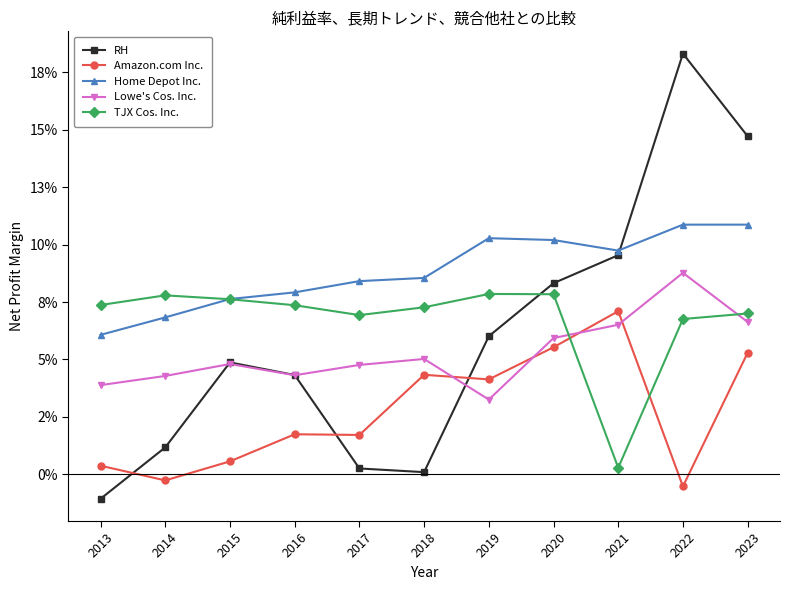

Reading left to right, what are all the values shown in this chart?

RH: -0.0	0.0	0.0	0.0	0.0	0.0	0.1	0.1	0.1	0.2	0.1
Amazon.com Inc.: 0.0	-0.0	0.0	0.0	0.0	0.0	0.0	0.1	0.1	-0.0	0.1
Home Depot Inc.: 0.1	0.1	0.1	0.1	0.1	0.1	0.1	0.1	0.1	0.1	0.1
Lowe's Cos. Inc.: 0.0	0.0	0.0	0.0	0.0	0.1	0.0	0.1	0.1	0.1	0.1
TJX Cos. Inc.: 0.1	0.1	0.1	0.1	0.1	0.1	0.1	0.1	0.0	0.1	0.1